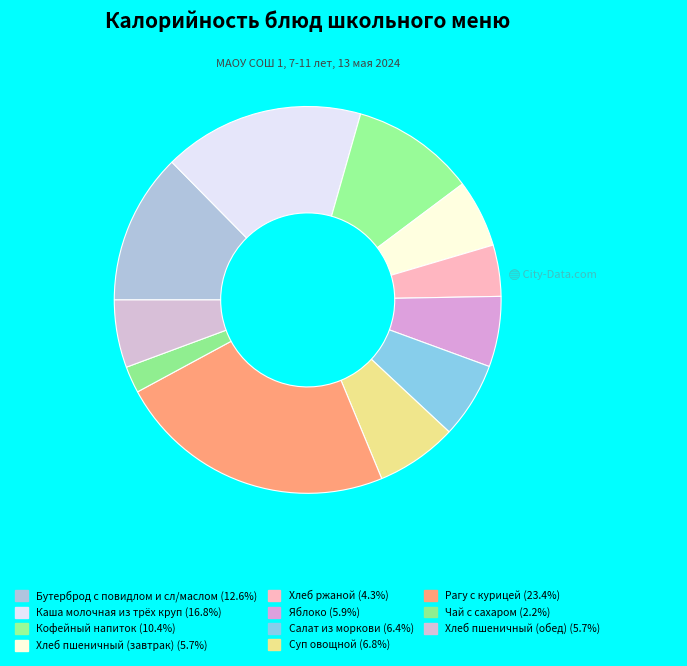

Rank the categories by value from highest to lowest.

Рагу с курицей, Каша молочная из трёх круп, Бутерброд с повидлом и сл/маслом, Кофейный напиток, Суп овощной, Салат из моркови, Яблоко, Хлеб пшеничный (завтрак), Хлеб пшеничный (обед), Хлеб ржаной, Чай с сахаром